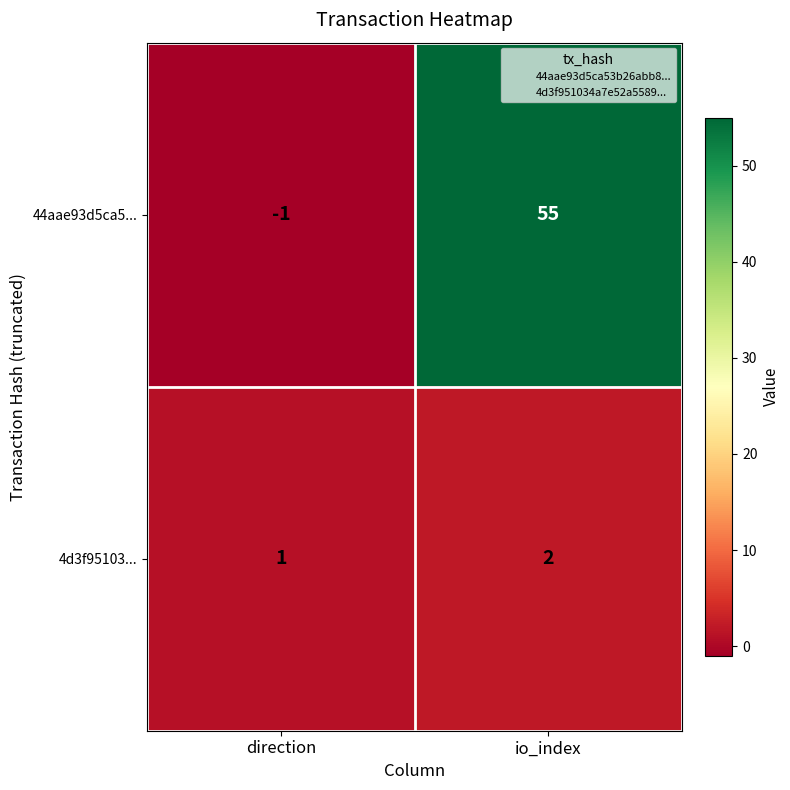

At direction, list the series in order from largest to smallest.

4d3f95103..., 44aae93d5ca5...